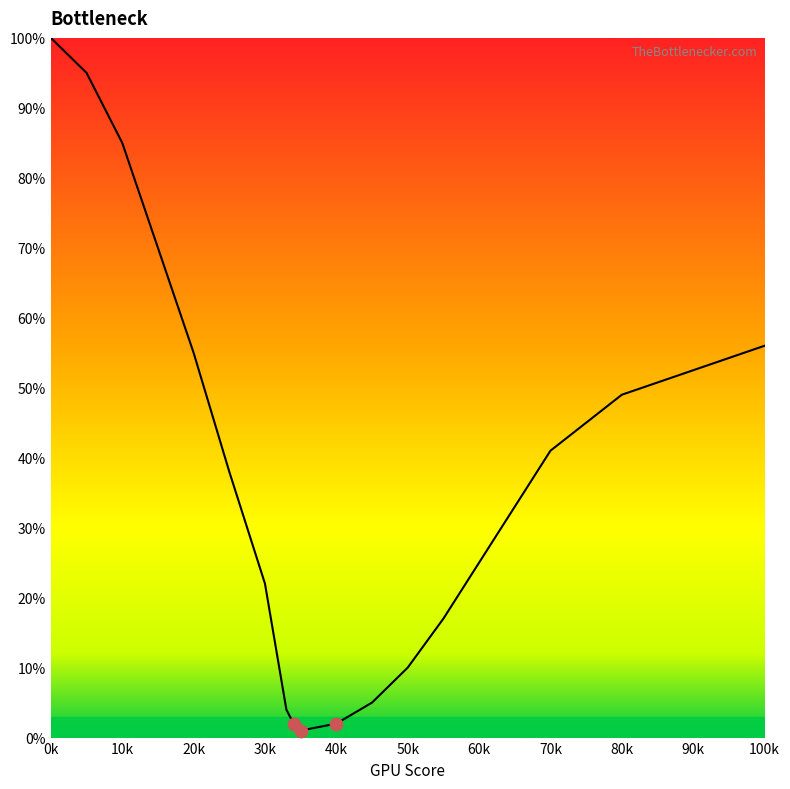

What is the greatest value displayed?

100